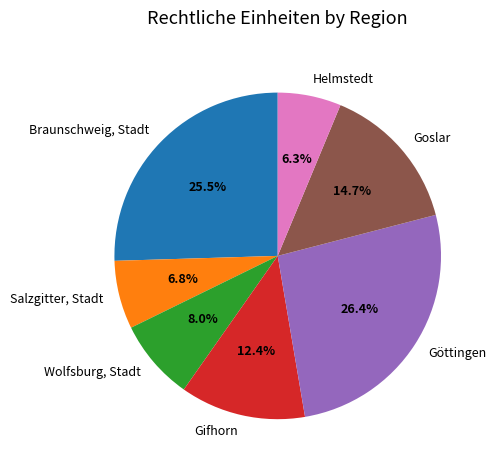

Between Göttingen and Gifhorn, which is larger?

Göttingen